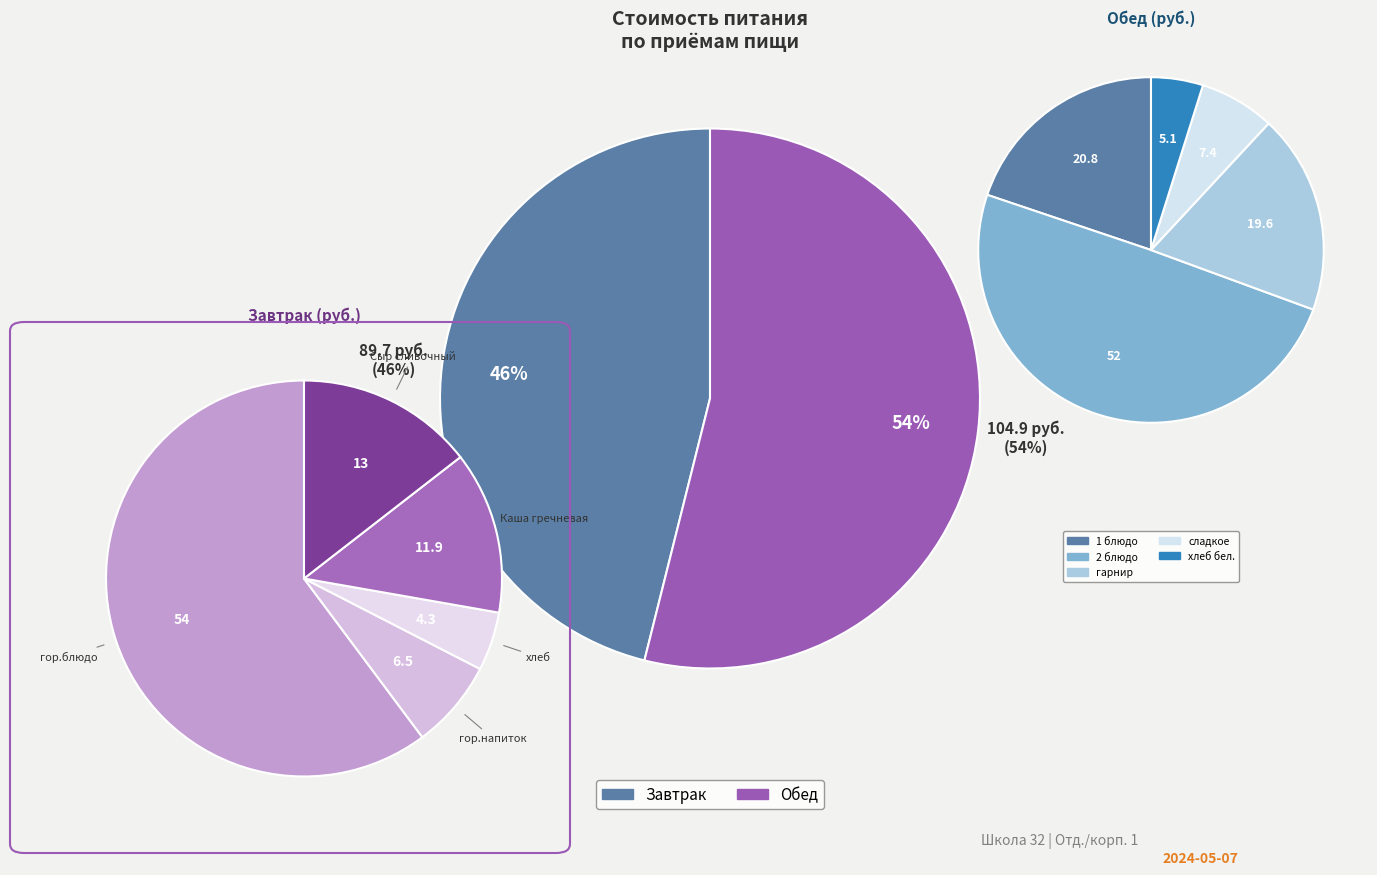

Which category has the biggest portion of the pie?

гор.блюдо